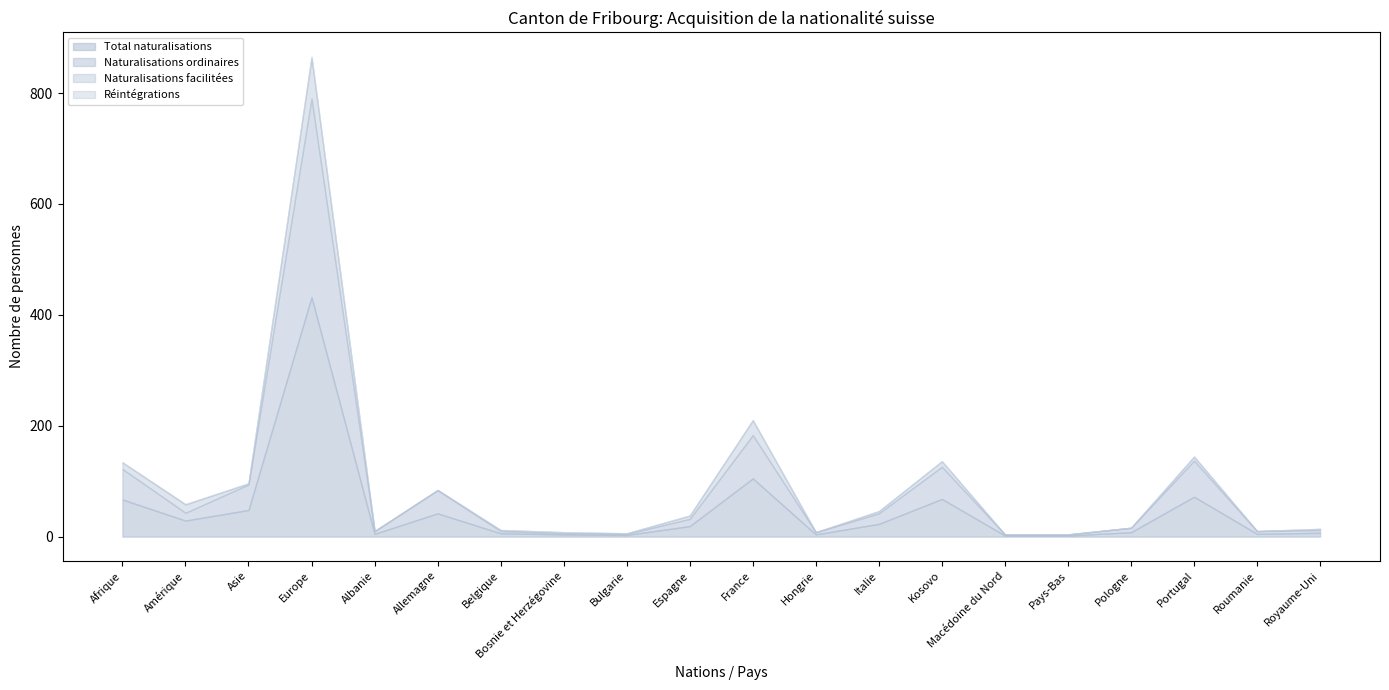

Reading right to left, extract all data points from this chart.

Total naturalisations: Royaume-Uni=7	Roumanie=5	Portugal=72	Pologne=8	Pays-Bas=2	Macédoine du Nord=2	Kosovo=68	Italie=23	Hongrie=4	France=105	Espagne=19	Bulgarie=3	Bosnie et Herzégovine=4	Belgique=6	Allemagne=42	Albanie=5	Europe=432	Asie=48	Amérique=29	Afrique=67
Naturalisations ordinaires: Royaume-Uni=5	Roumanie=5	Portugal=65	Pologne=8	Pays-Bas=2	Macédoine du Nord=2	Kosovo=58	Italie=19	Hongrie=4	France=78	Espagne=13	Bulgarie=2	Bosnie et Herzégovine=2	Belgique=4	Allemagne=42	Albanie=5	Europe=358	Asie=46	Amérique=14	Afrique=55
Naturalisations facilitées: Royaume-Uni=2	Roumanie=0	Portugal=7	Pologne=0	Pays-Bas=0	Macédoine du Nord=0	Kosovo=10	Italie=4	Hongrie=0	France=27	Espagne=6	Bulgarie=1	Bosnie et Herzégovine=2	Belgique=2	Allemagne=0	Albanie=0	Europe=74	Asie=2	Amérique=15	Afrique=12
Réintégrations: Royaume-Uni=0	Roumanie=0	Portugal=1	Pologne=0	Pays-Bas=0	Macédoine du Nord=0	Kosovo=0	Italie=0	Hongrie=0	France=0	Espagne=0	Bulgarie=0	Bosnie et Herzégovine=0	Belgique=0	Allemagne=0	Albanie=0	Europe=2	Asie=0	Amérique=1	Afrique=0